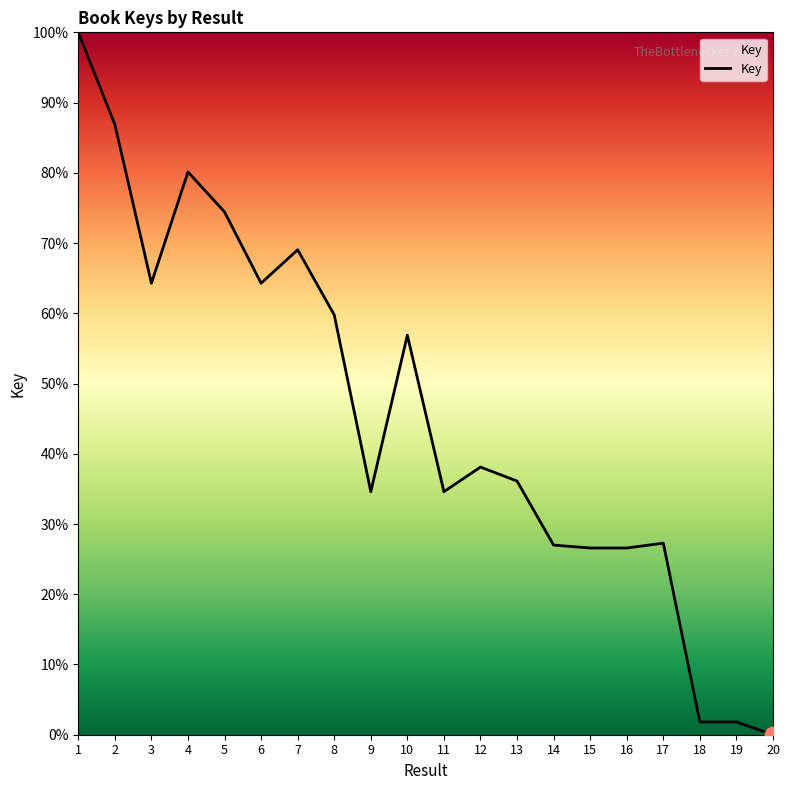

Does the chart display data point markers on the line(s)?

No